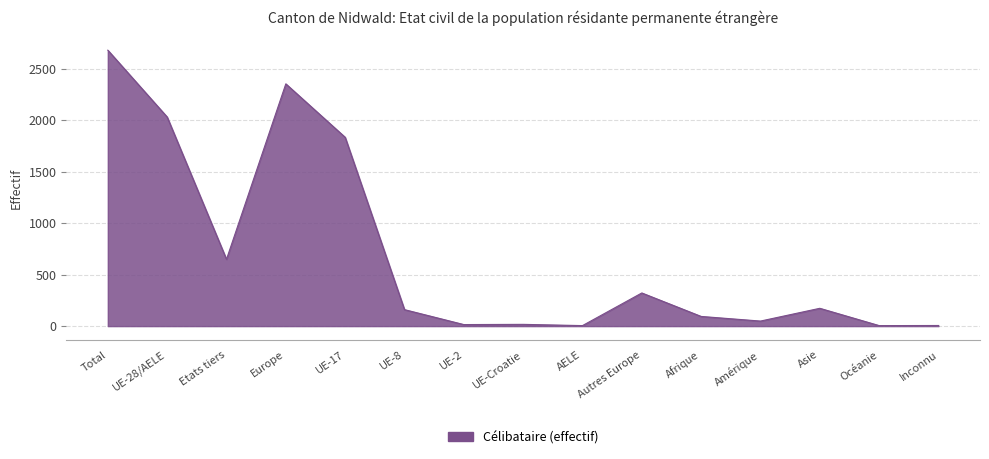

Where is the data nearest to the value 1342?

UE-17